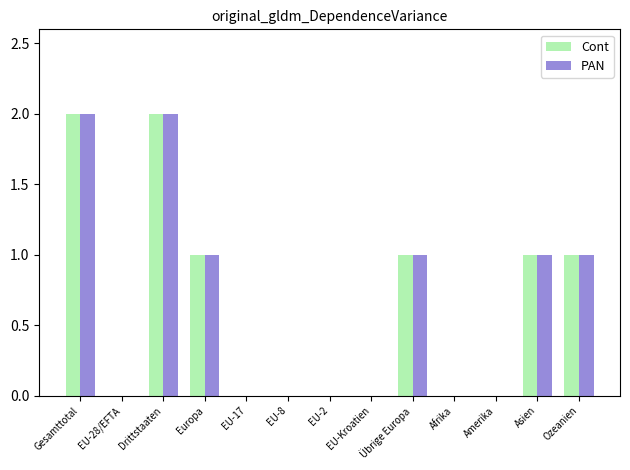

How many groups of bars are there?

13